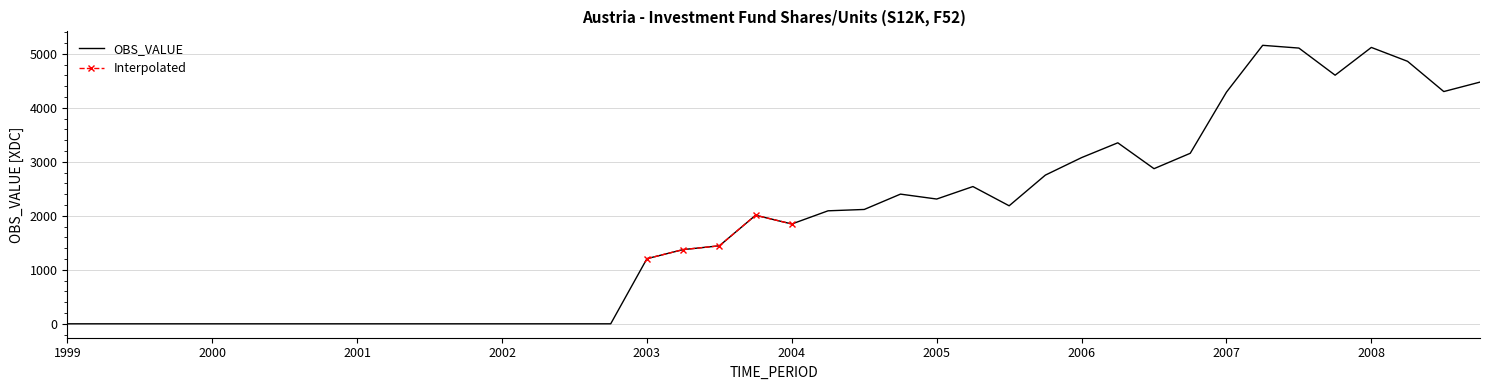

True or false: OBS_VALUE has a value of -2597 at 1999.

False